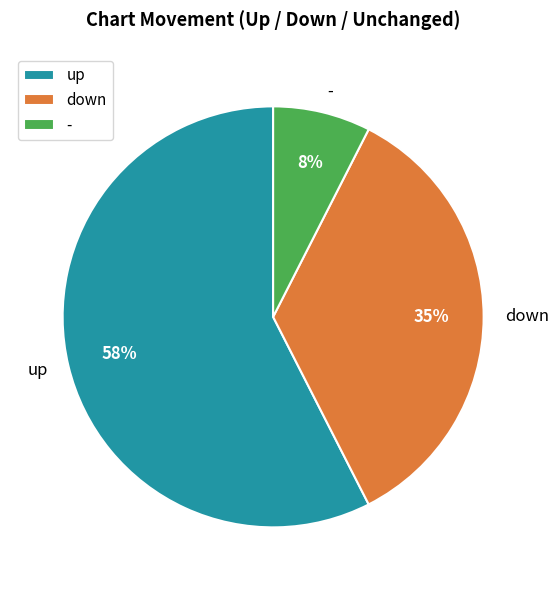

Between down and -, which is larger?

down